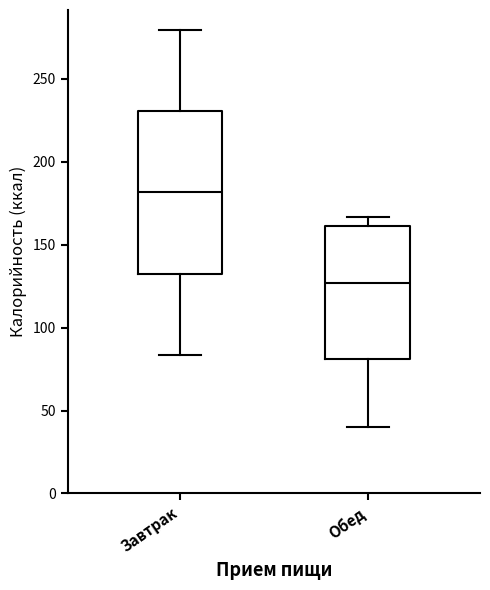

Reading left to right, read every box against the y-axis: the position of its median line, the range the box covers, and the ends of its whiskers. The values are not printed on the chart, so give them approximately, as read against the axis.

Завтрак: median 180, box 130 to 230, whiskers 85 to 280
Обед: median 125, box 80 to 160, whiskers 40 to 165